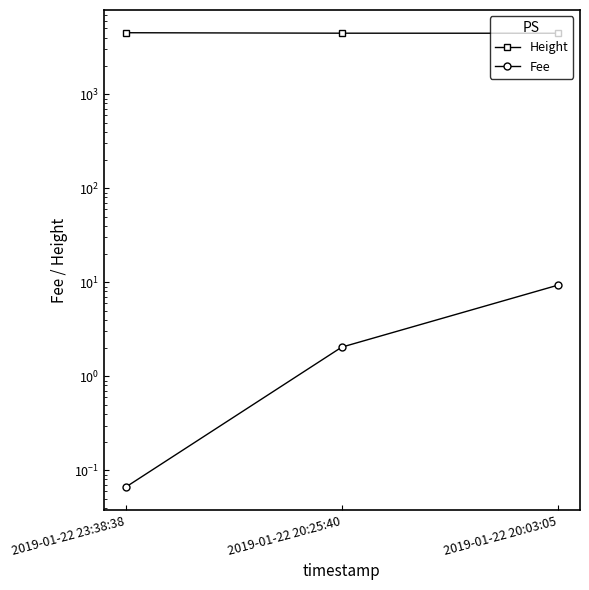

What is the maximum value shown in the chart?

4508.0